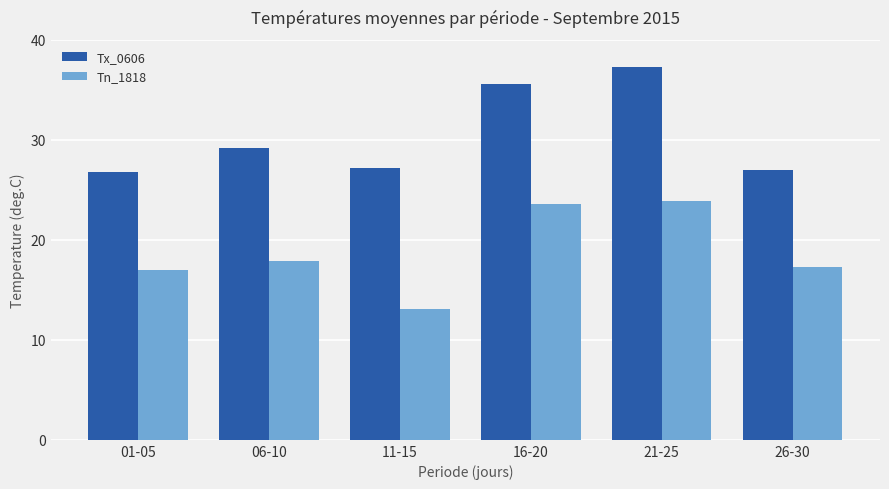

What is the difference between the maximum and minimum values in the Tn_1818 series?

10.8